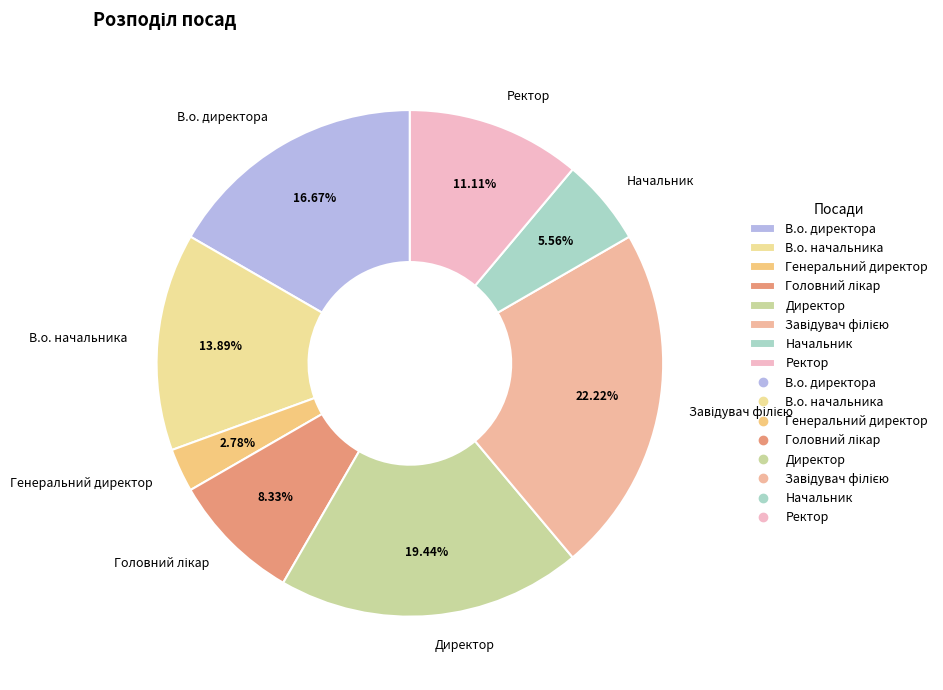

Which category has the smallest portion of the pie?

Генеральний директор